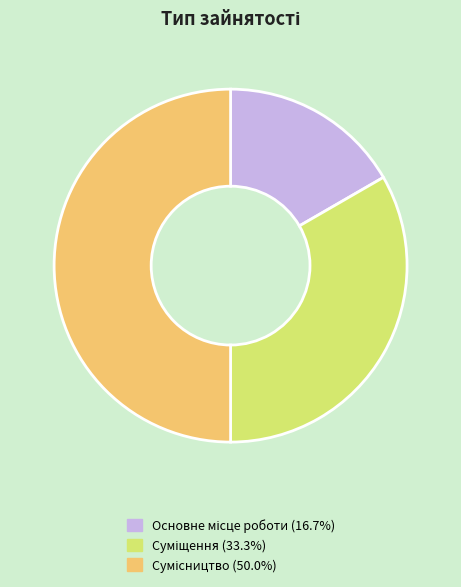

To the nearest percent, what is the average slice percentage?

33%